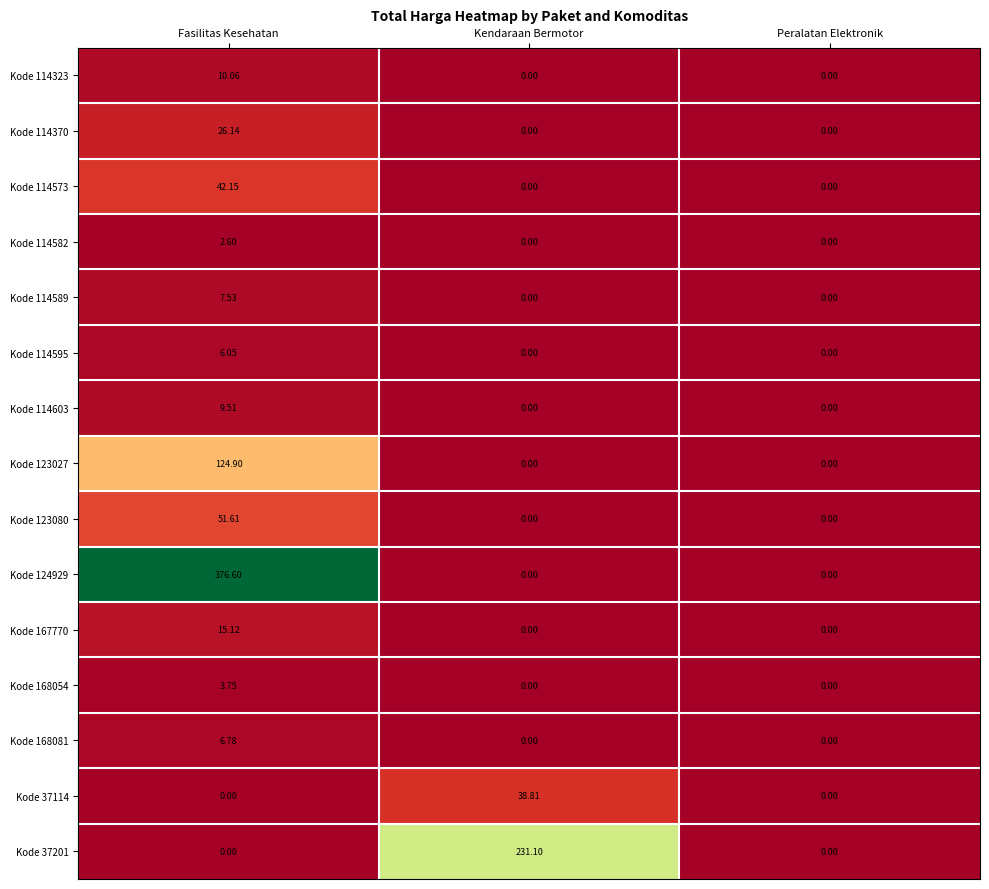

Count the number of categories in the chart.

3